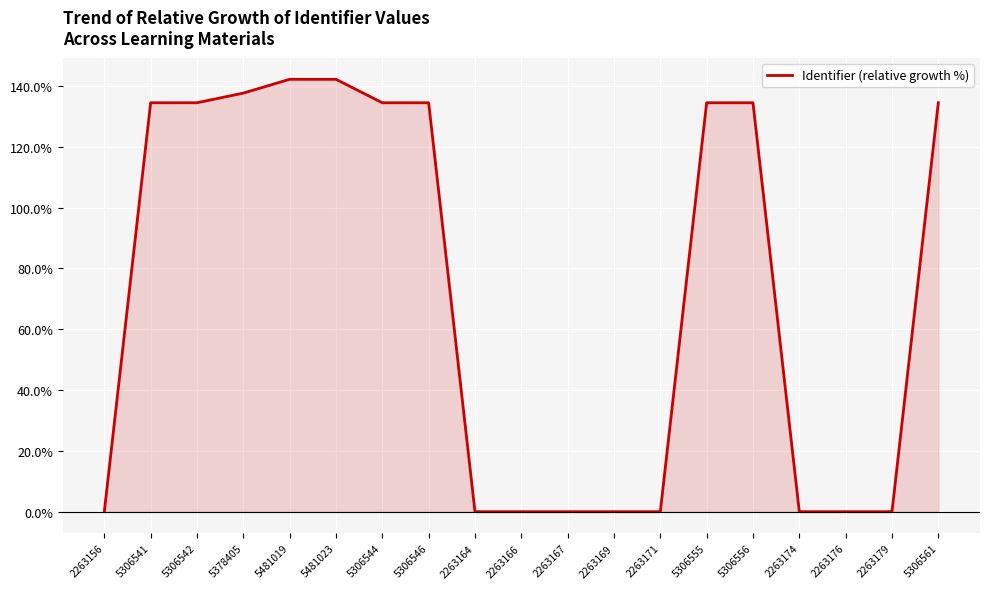

At which category does the chart reach its peak across all series?

5481023